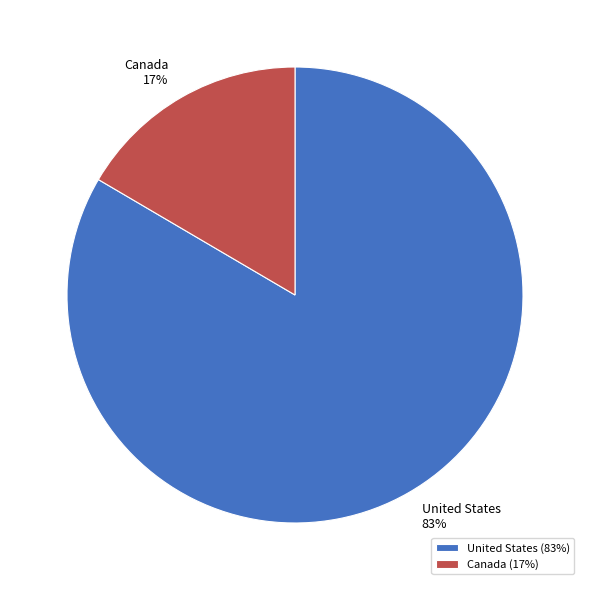

True or false: Canada accounts for 17% of the total.

True